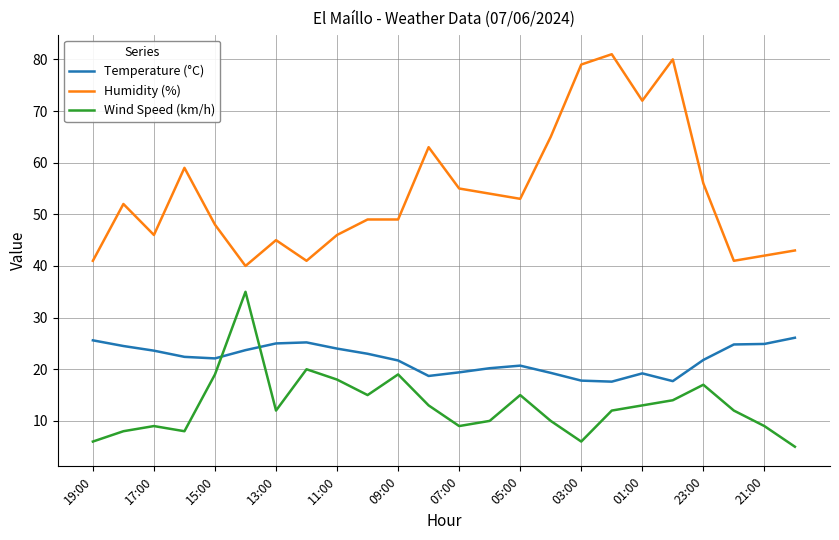

Does the chart display data point markers on the line(s)?

No